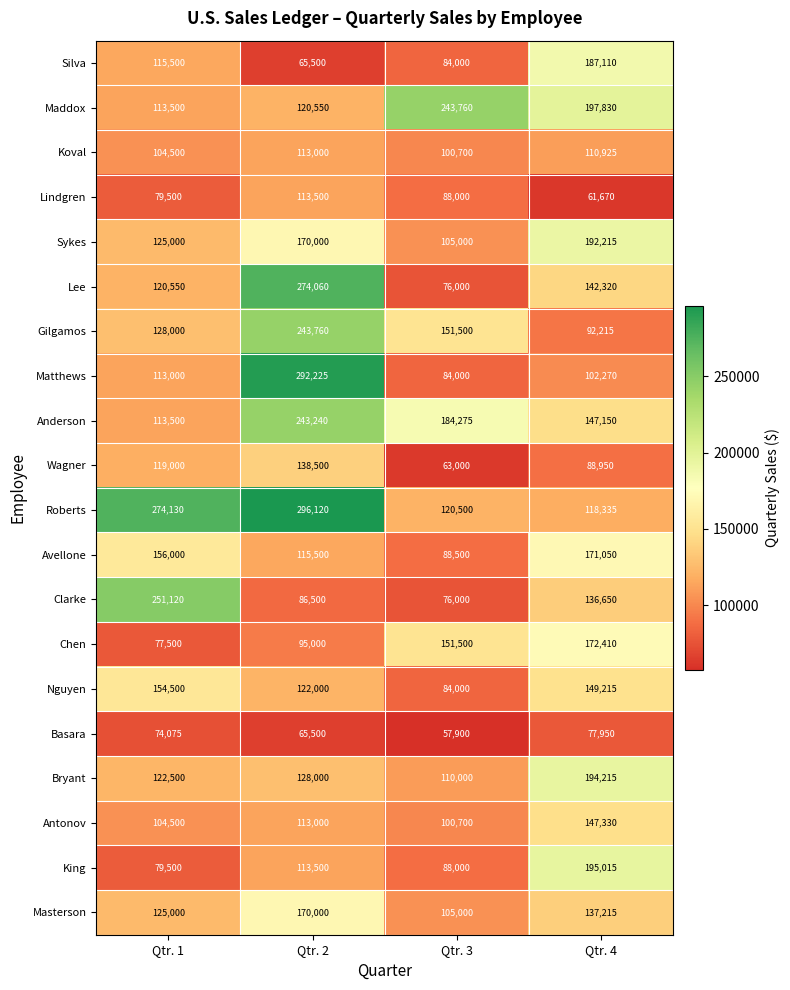

At which label does Lindgren first exceed 88000?

Qtr. 2